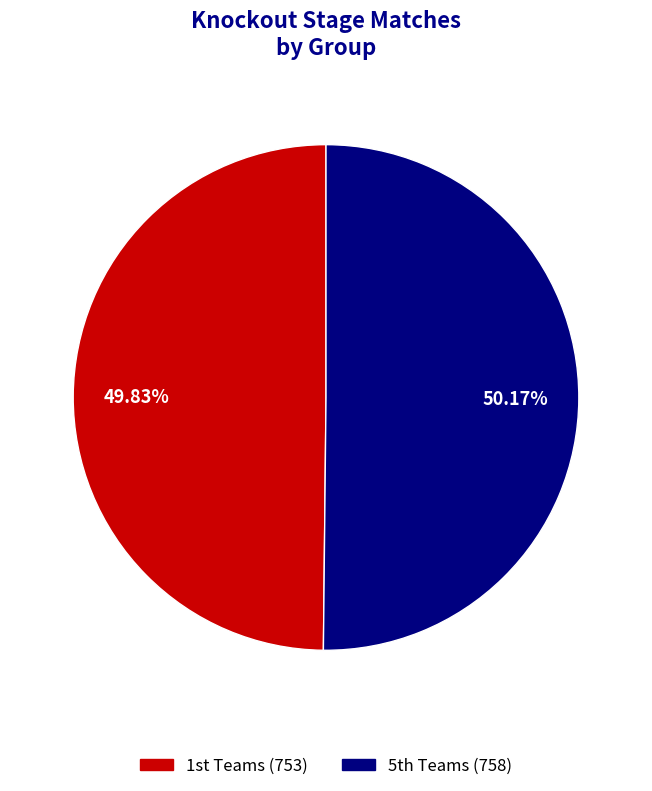

To the nearest percent, what is the average slice percentage?

50%